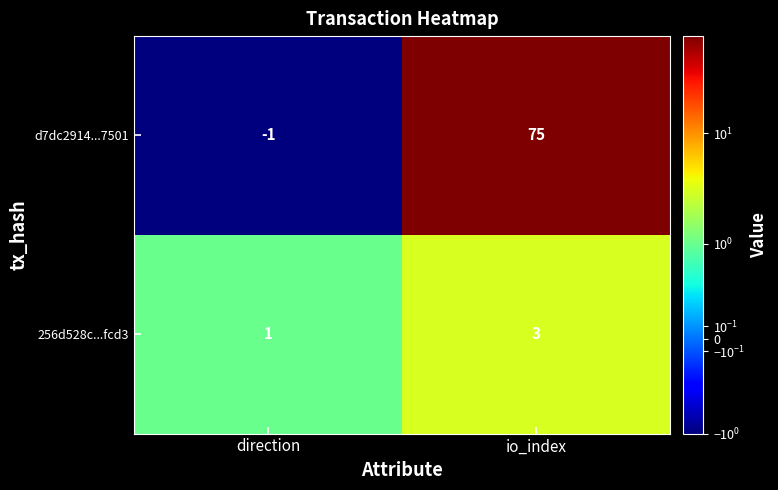

Which series has the largest total across all categories?

d7dc2914...7501